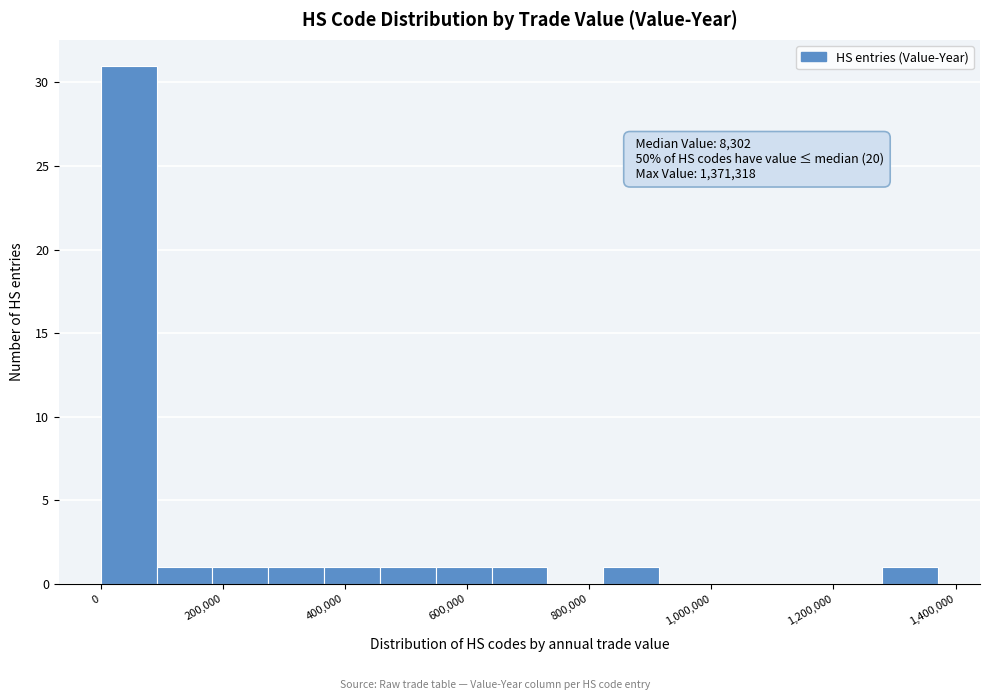

Which range on the x-axis has the tallest bar?

0 to 100000